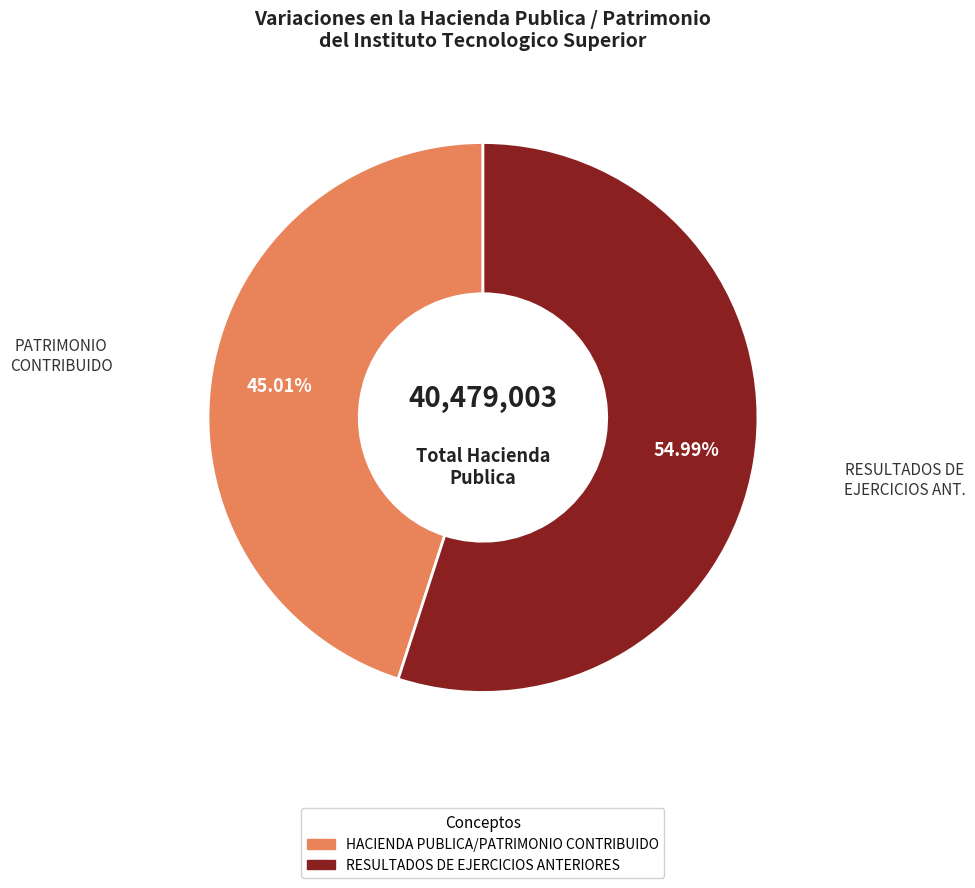

What is the majority slice?

RESULTADOS DE EJERCICIOS ANT.